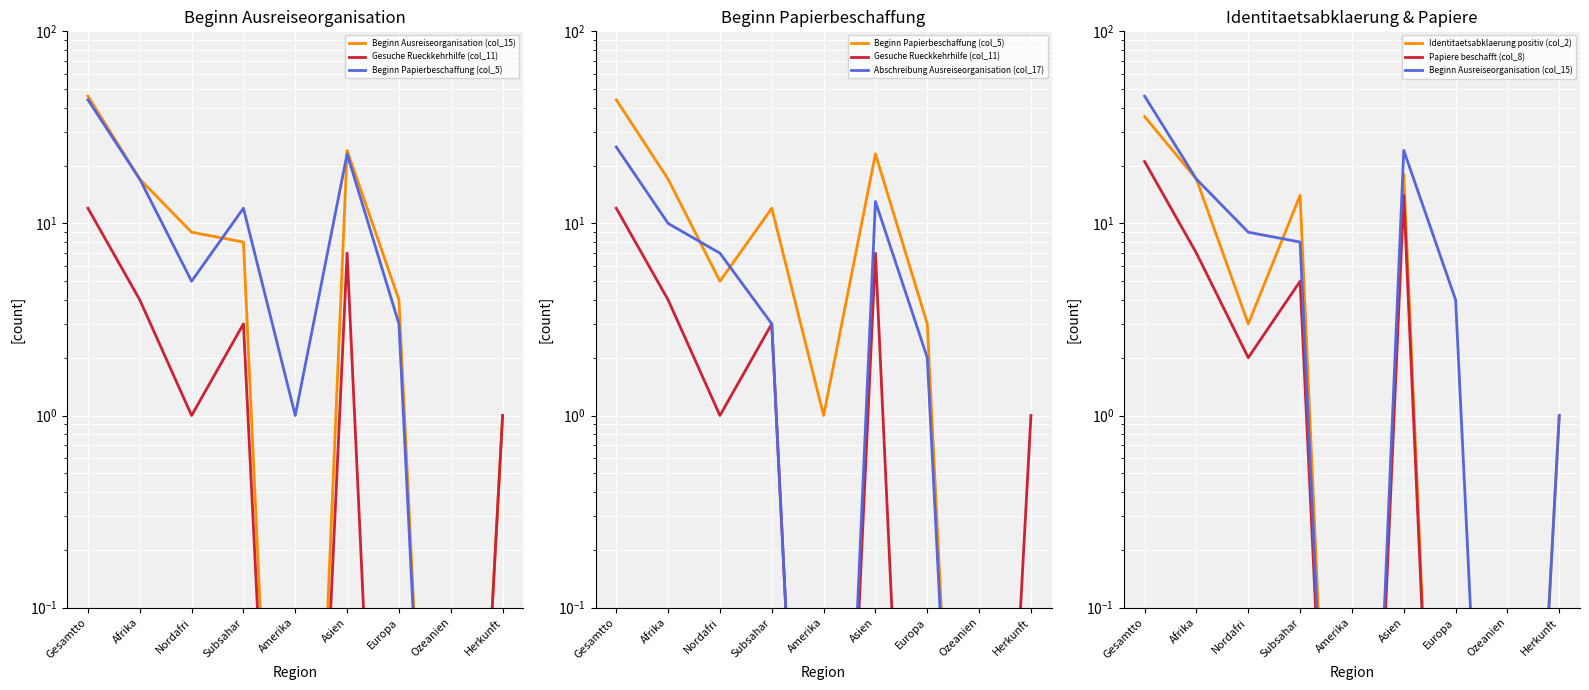

Reading left to right, list all the values displayed in this chart.

Beginn Ausreiseorganisation (col_15): 46.0	17.0	9.0	8.0	0.0	24.0	4.0	0.0	1.0
Gesuche Rueckkehrhilfe (col_11): 12.0	4.0	1.0	3.0	0.0	7.0	0.0	0.0	1.0
Beginn Papierbeschaffung (col_5): 44.0	17.0	5.0	12.0	1.0	23.0	3.0	0.0	0.0
Abschreibung Ausreiseorganisation (col_17): 25.0	10.0	7.0	3.0	0.0	13.0	2.0	0.0	0.0
Identitaetsabklaerung positiv (col_2): 36.0	17.0	3.0	14.0	0.0	18.0	0.0	0.0	1.0
Papiere beschafft (col_8): 21.0	7.0	2.0	5.0	0.0	14.0	0.0	0.0	0.0